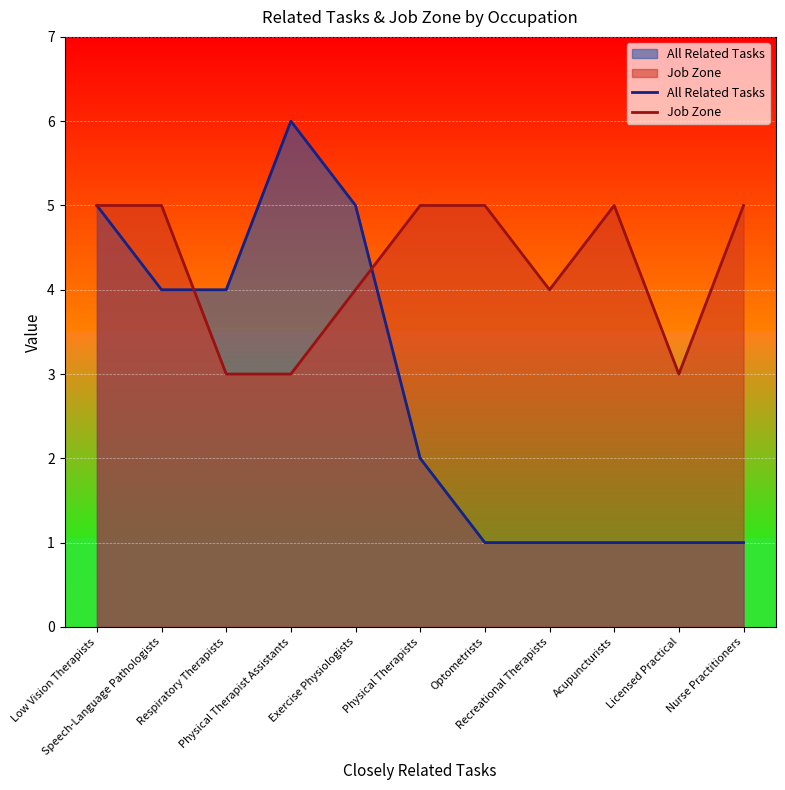

What is the difference between the highest and lowest values at Respiratory Therapists?

1